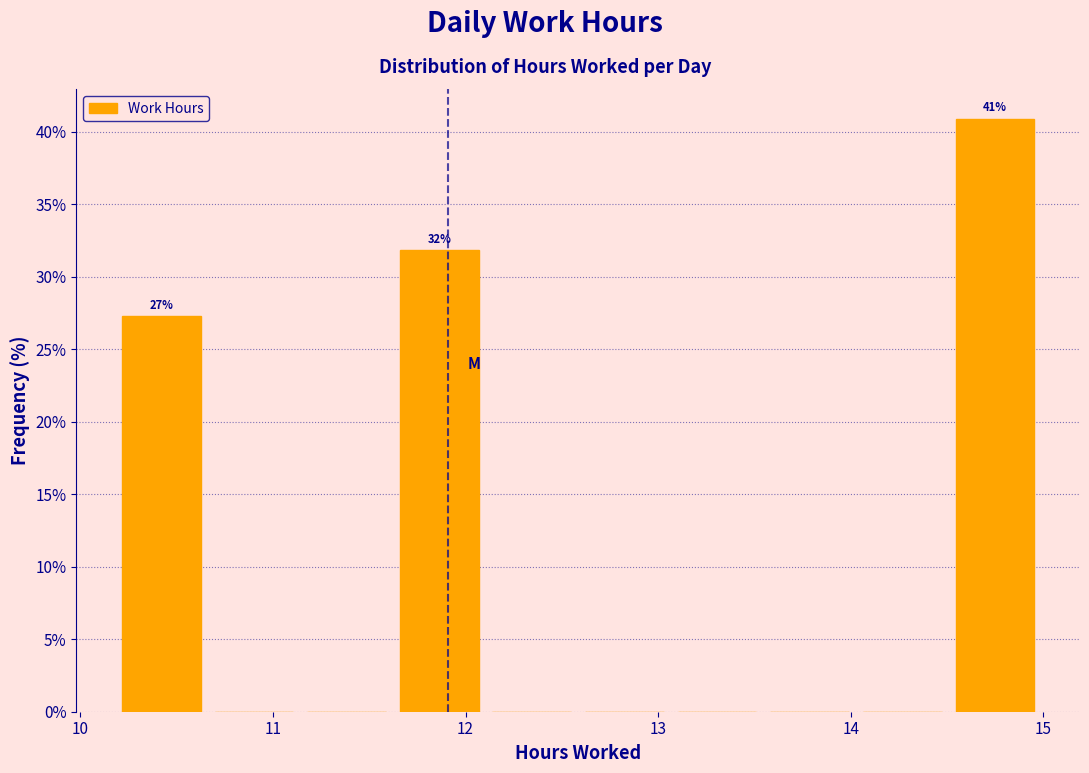

Which range on the x-axis has the tallest bar?

14.5 to 15.0